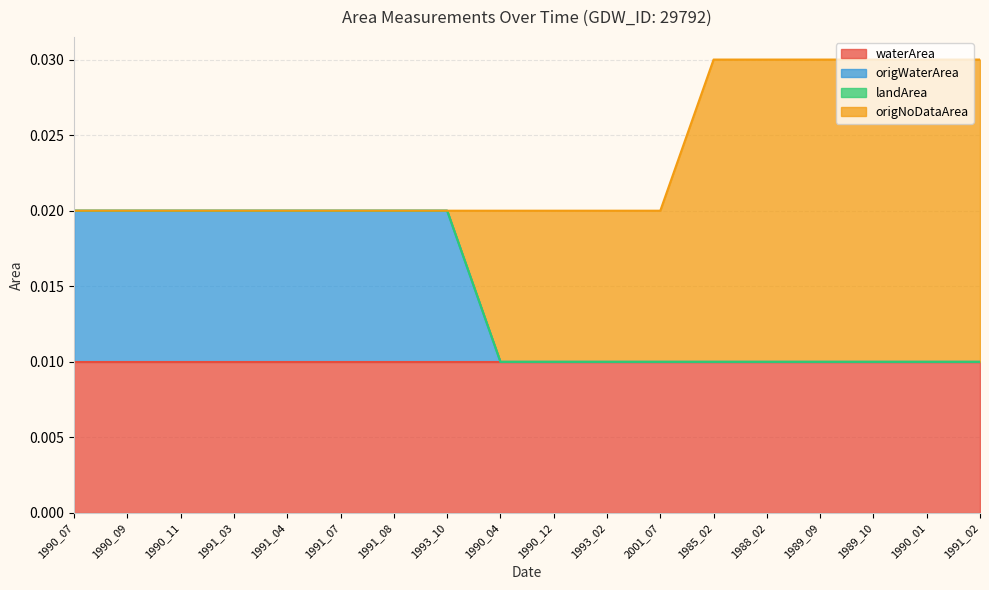

What position from the left is 1991_04?

5